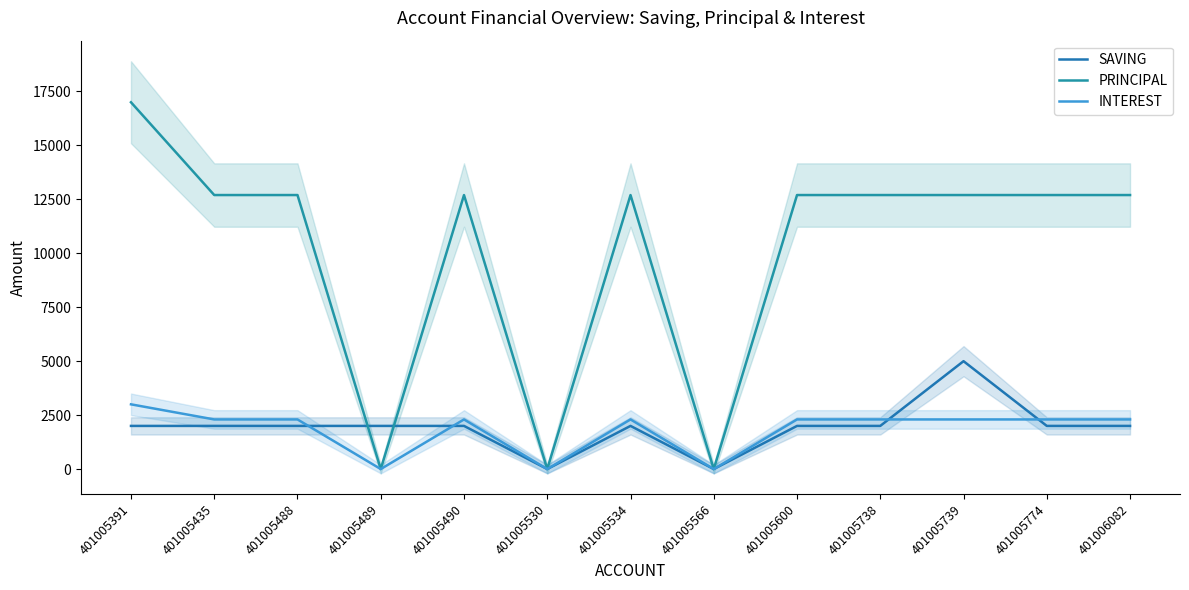

What is the average value of the INTEREST series?

1823